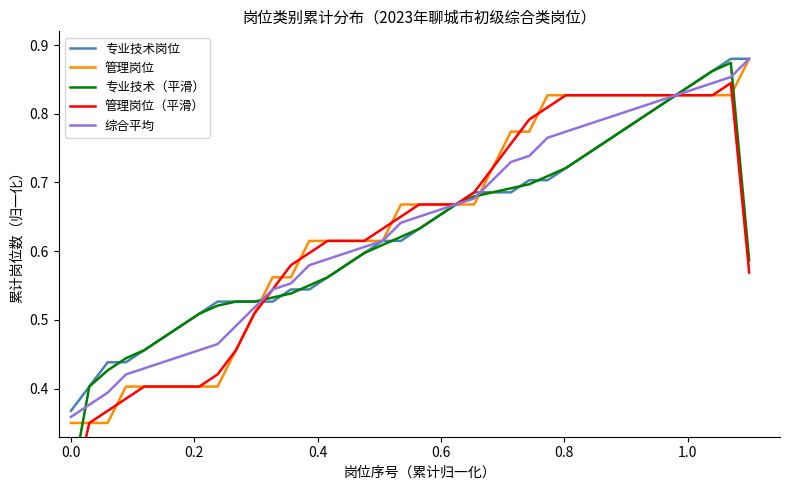

Reading right to left, extract all data points from this chart.

专业技术岗位: 0.9	0.9	0.9	0.8	0.8	0.8	0.8	0.8	0.8	0.7	0.7	0.7	0.7	0.7	0.7	0.7	0.7	0.7	0.6	0.6	0.6	0.6	0.6	0.6	0.5	0.5	0.5	0.5	0.5	0.5	0.5	0.5	0.5	0.5	0.4	0.4	0.4	0.4
管理岗位: 0.9	0.8	0.8	0.8	0.8	0.8	0.8	0.8	0.8	0.8	0.8	0.8	0.8	0.8	0.7	0.7	0.7	0.7	0.7	0.7	0.6	0.6	0.6	0.6	0.6	0.6	0.6	0.5	0.5	0.4	0.4	0.4	0.4	0.4	0.4	0.3	0.3	0.3
专业技术（平滑）: 0.6	0.9	0.9	0.8	0.8	0.8	0.8	0.8	0.8	0.7	0.7	0.7	0.7	0.7	0.7	0.7	0.7	0.7	0.6	0.6	0.6	0.6	0.6	0.6	0.6	0.5	0.5	0.5	0.5	0.5	0.5	0.5	0.5	0.5	0.4	0.4	0.4	0.3
管理岗位（平滑）: 0.6	0.8	0.8	0.8	0.8	0.8	0.8	0.8	0.8	0.8	0.8	0.8	0.8	0.8	0.7	0.7	0.7	0.7	0.7	0.7	0.6	0.6	0.6	0.6	0.6	0.6	0.5	0.5	0.5	0.4	0.4	0.4	0.4	0.4	0.4	0.4	0.3	0.2
综合平均: 0.9	0.9	0.8	0.8	0.8	0.8	0.8	0.8	0.8	0.8	0.8	0.8	0.7	0.7	0.7	0.7	0.7	0.7	0.7	0.6	0.6	0.6	0.6	0.6	0.6	0.6	0.5	0.5	0.5	0.5	0.5	0.4	0.4	0.4	0.4	0.4	0.4	0.4